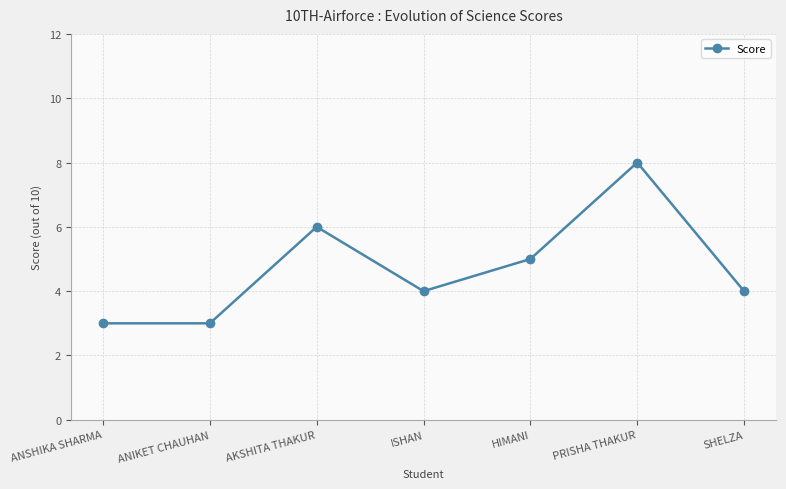

Does the chart have visible grid lines?

Yes